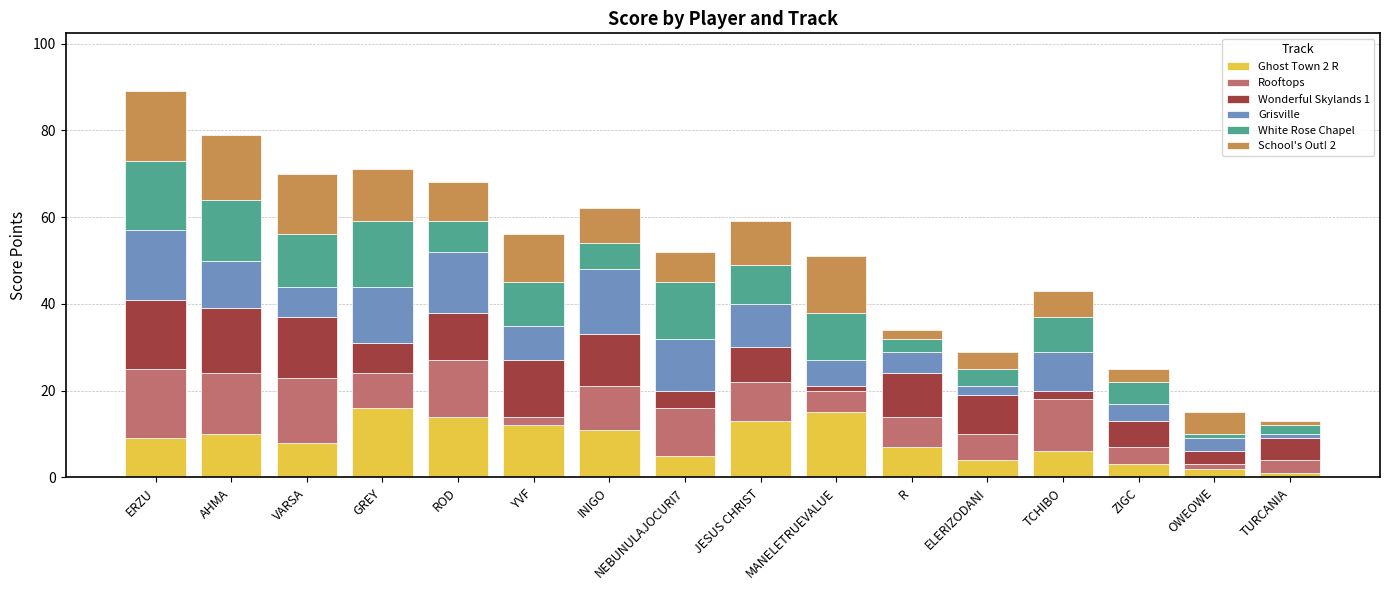

True or false: Ghost Town 2 R has a value of 10 at AHMA.

True